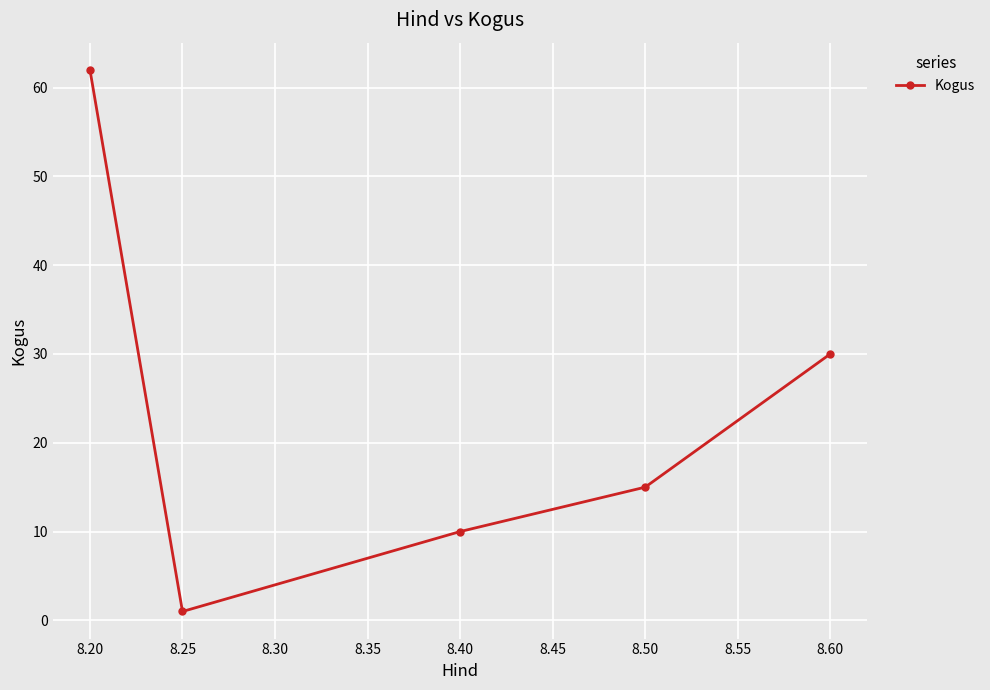

What is the average value?

24